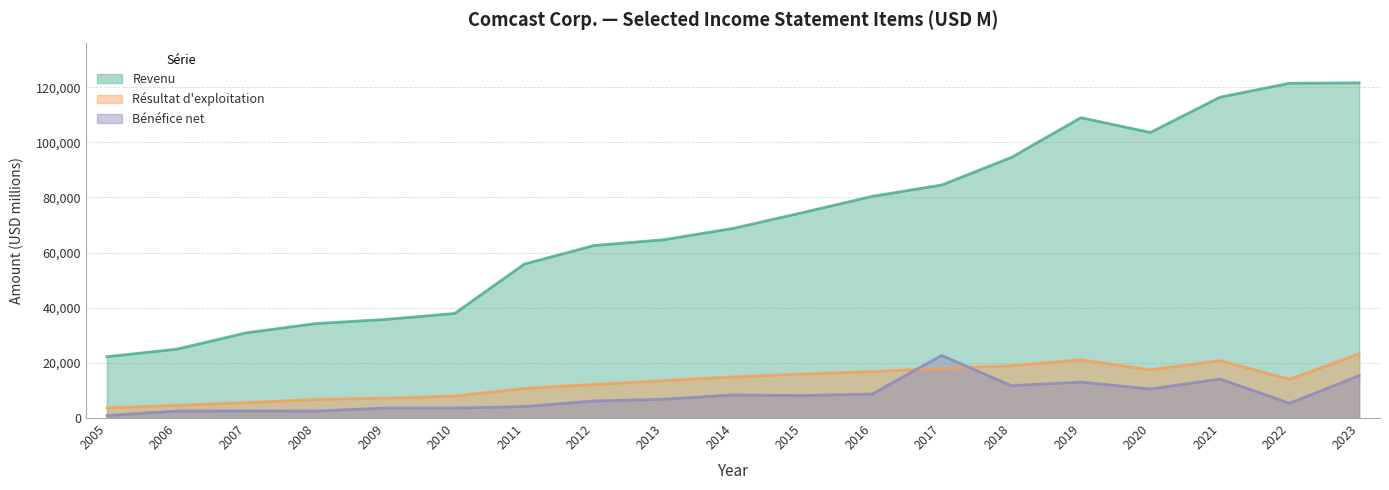

What is the value of the Revenu point at the 4th from the left?

34256